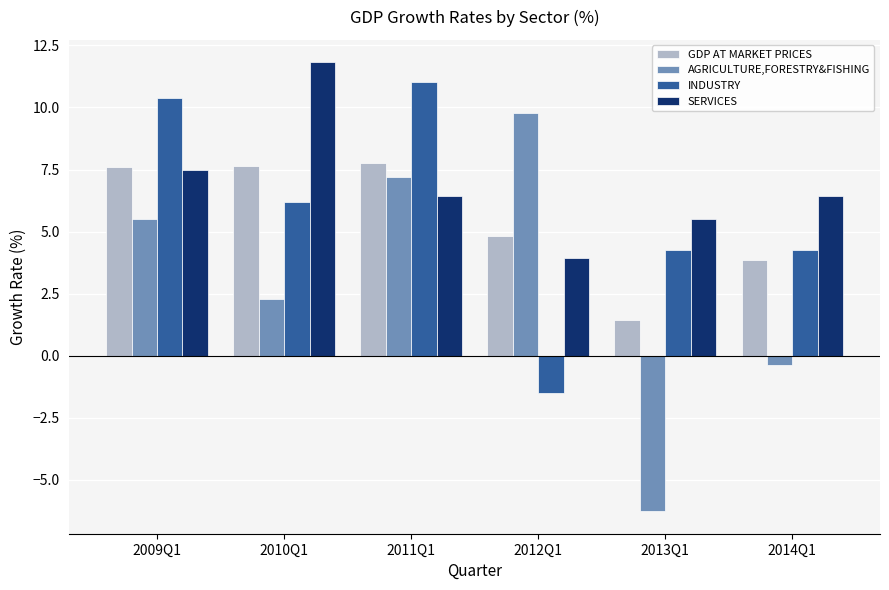

What is the difference between the maximum and minimum values in the INDUSTRY series?

12.5